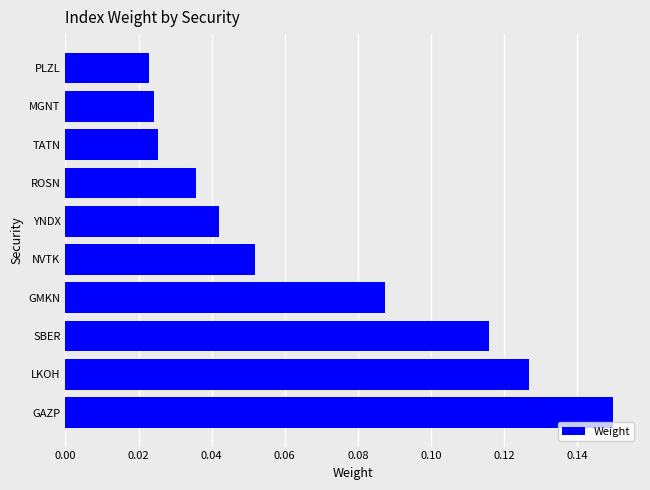

How many values are between 0 and 1?

10